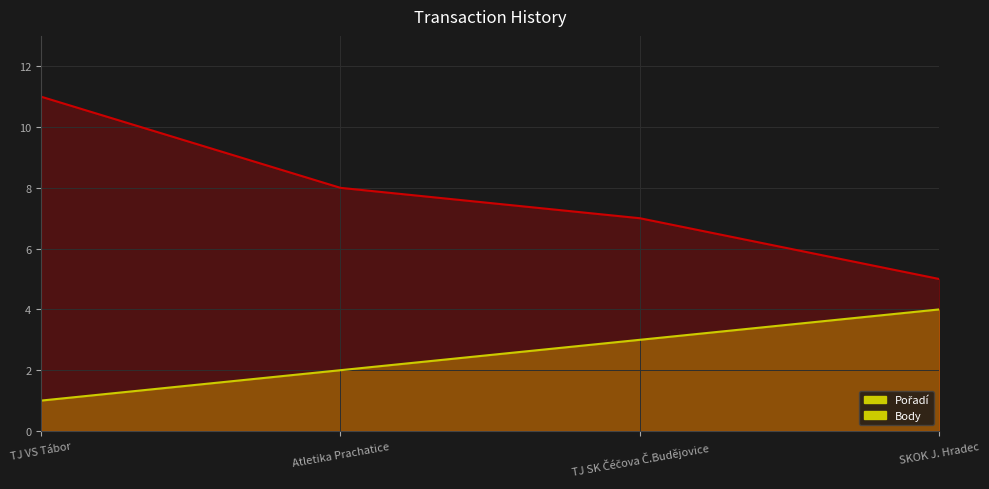

Reading right to left, transcribe all the data shown in this chart.

Pořadí: 4	3	2	1
Body: 5	7	8	11